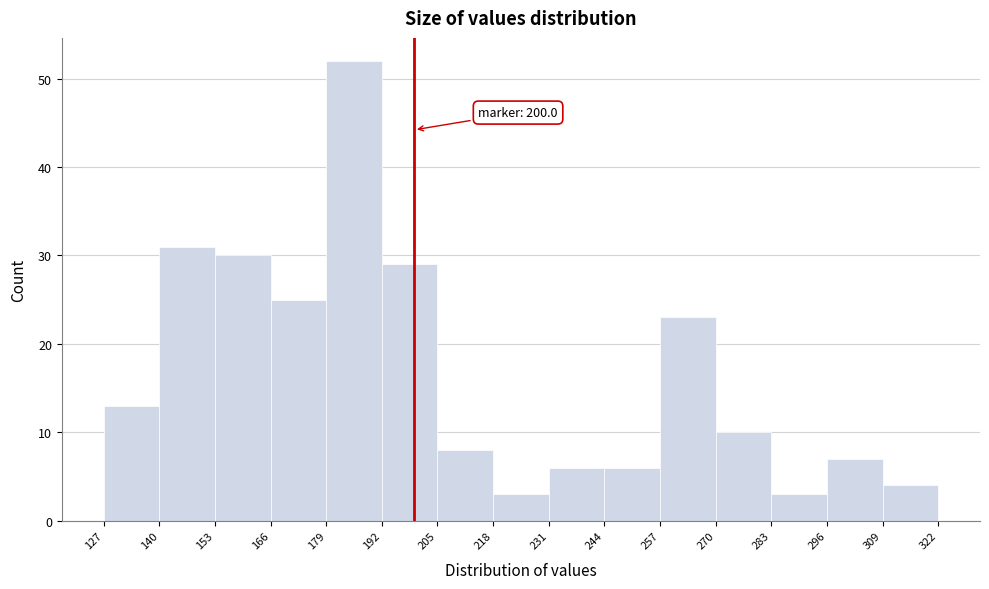

Which range on the x-axis has the tallest bar?

179 to 192